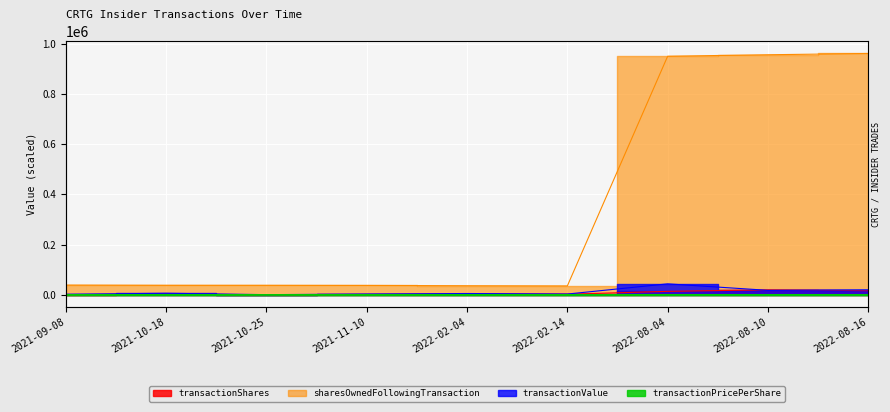

Which series has the largest total across all categories?

sharesOwnedFollowingTransaction